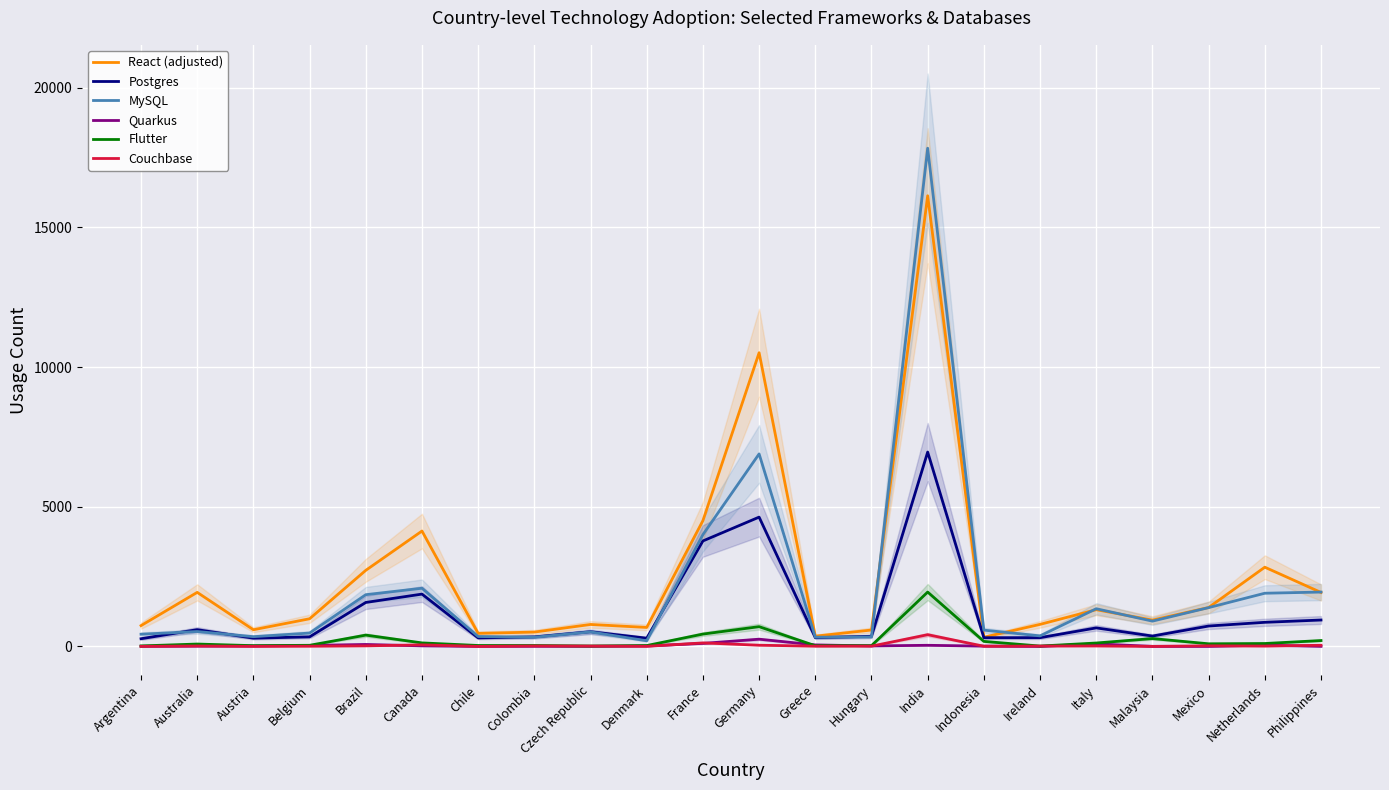

What is the total value across all series at Italy?

3556